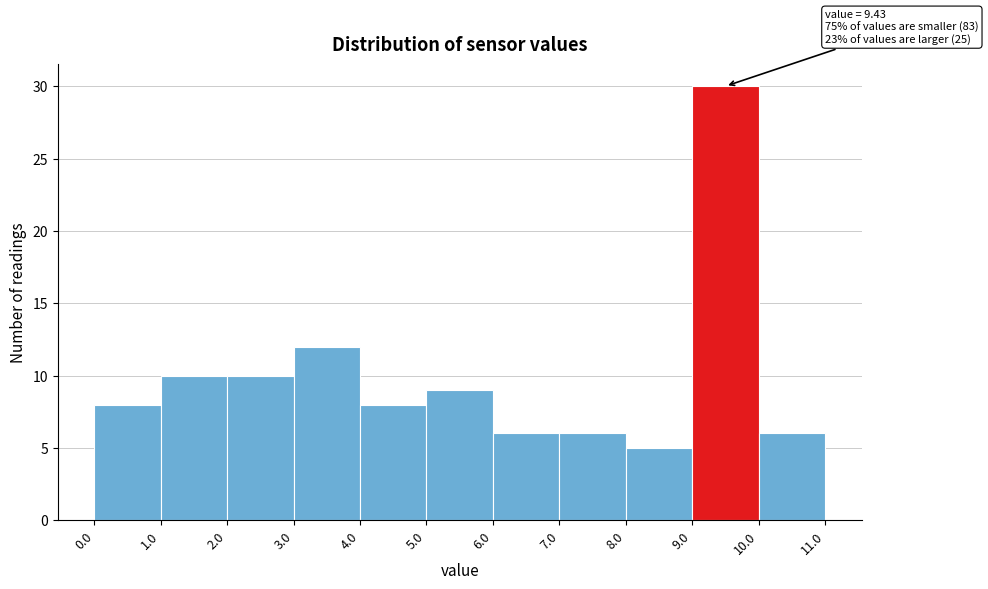

Over which range of the x-axis is the bar tallest?

9.0 to 10.0